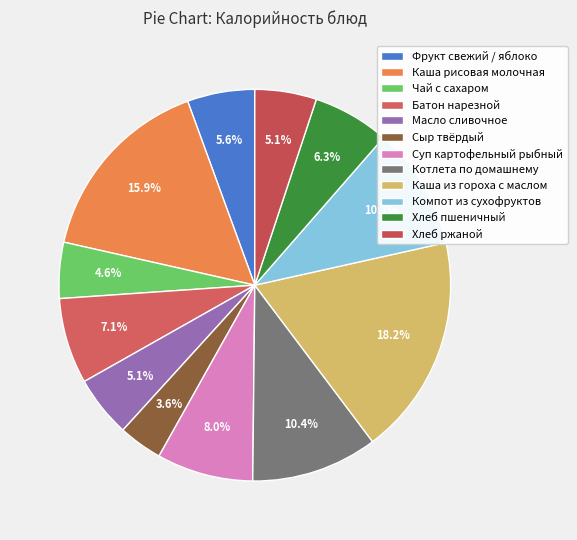

What is the largest slice in the pie chart?

Каша из гороха с маслом